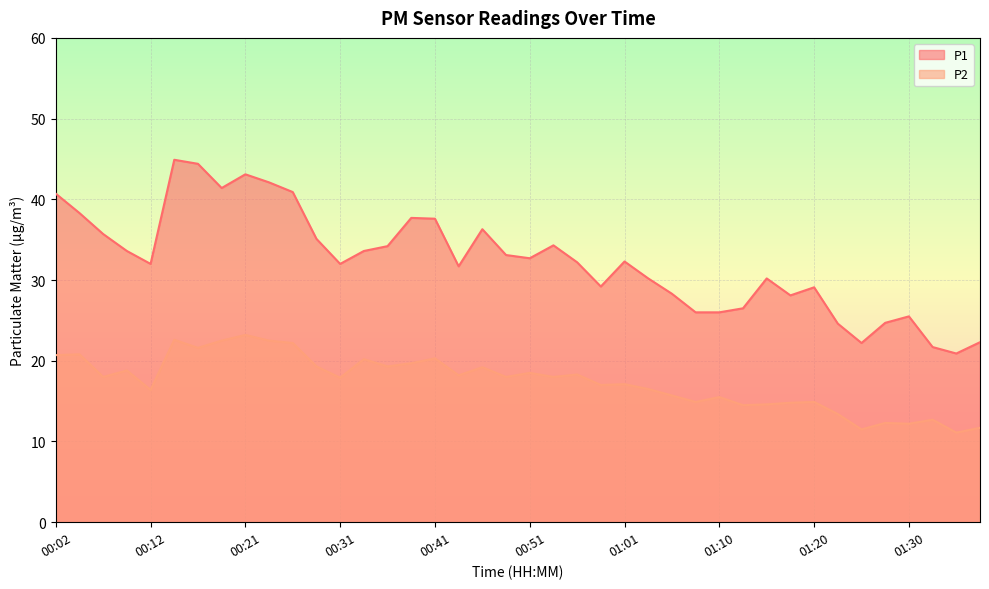

What is the smallest value displayed?

11.1